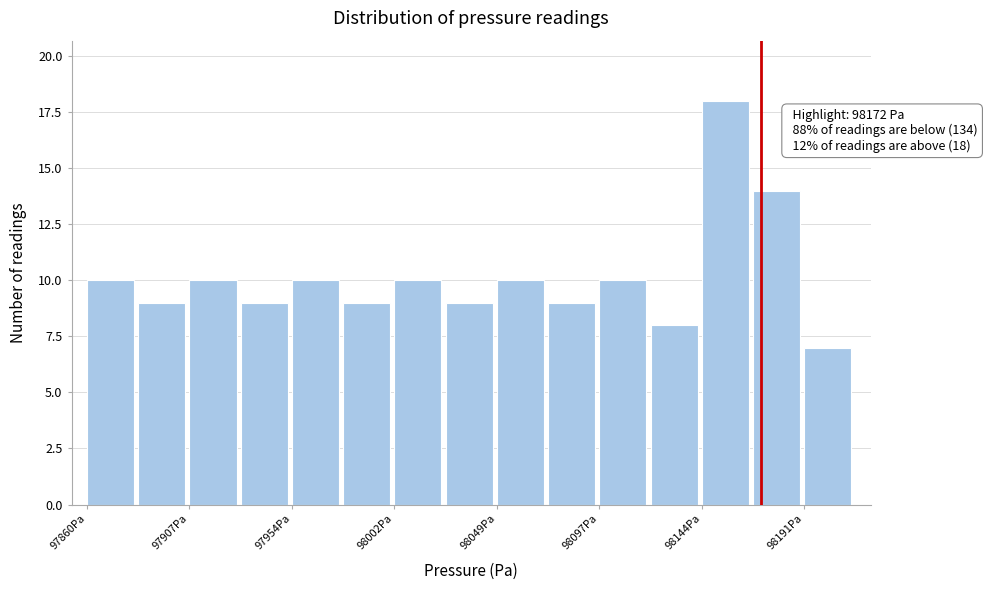

Over which range of the x-axis is the bar tallest?

98145 to 98170